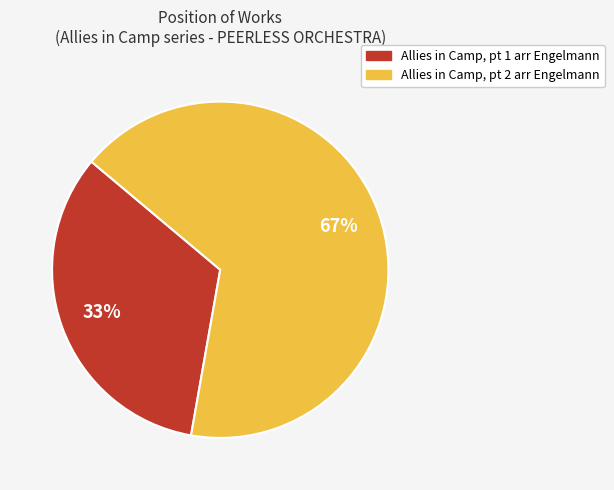

What is the majority slice?

Allies in Camp, pt 2 arr Engelmann